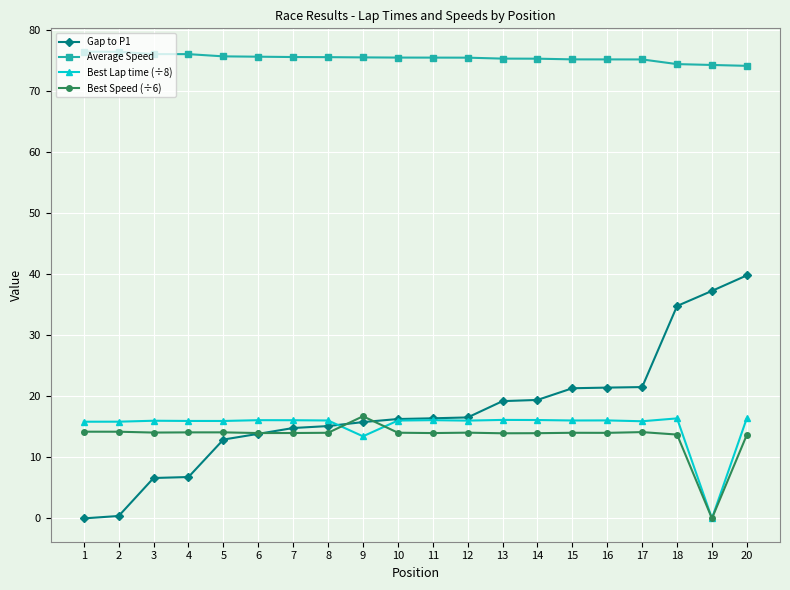

What are all the series names shown in the legend?

Gap to P1, Average Speed, Best Lap time (÷8), Best Speed (÷6)